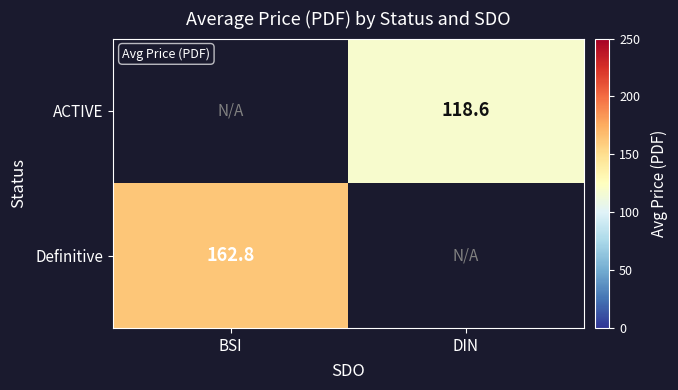

Is it true that Definitive equals 162.8 at BSI?

True